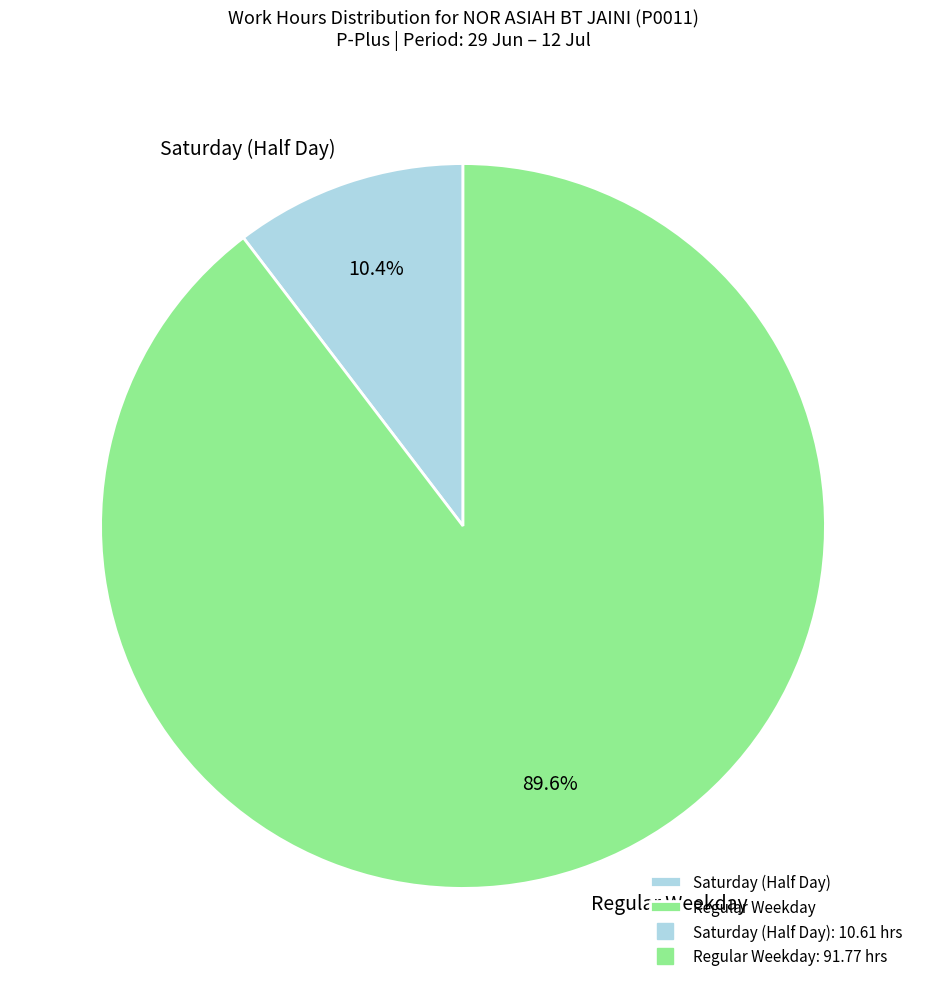

How much of the chart is everything except Regular Weekday?

10.4%